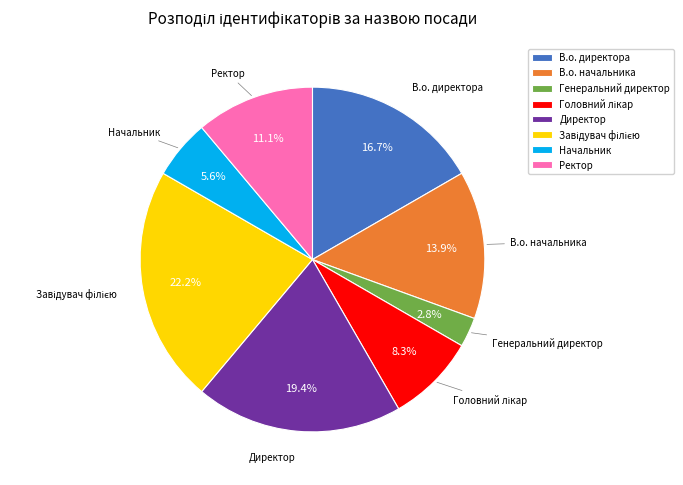

How much of the chart is everything except В.о. начальника?

86.1%